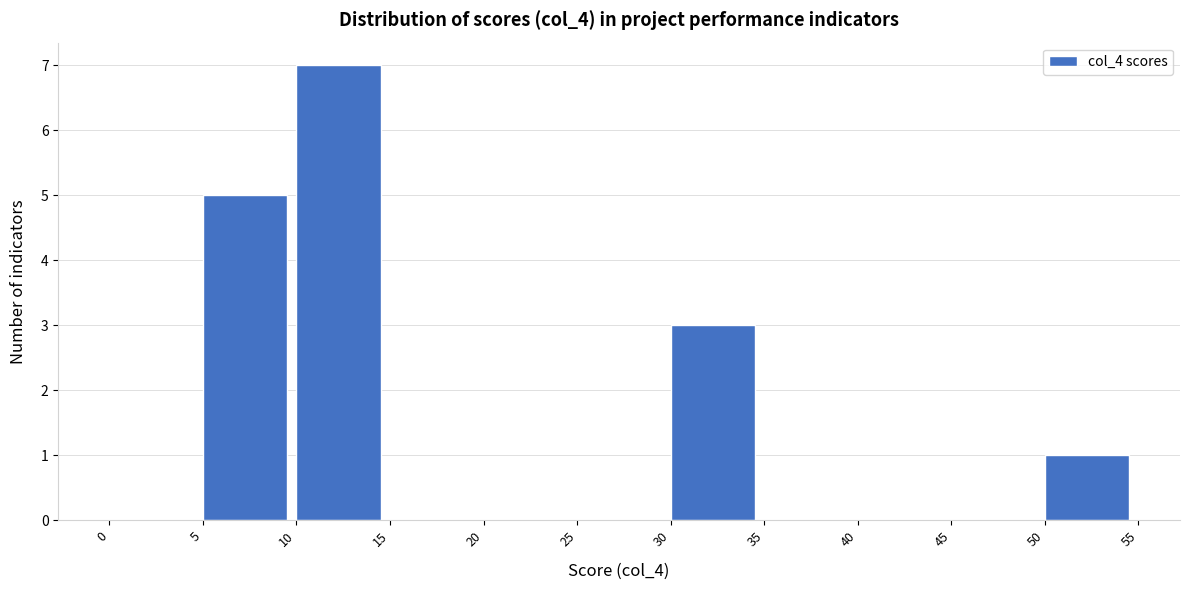

Reading left to right, transcribe this chart: for each bar, give the range it covers on the x-axis and its height. The values are not printed on the chart, so give them approximately, as read against the axis.

0 to 5: 0
5 to 10: 5
10 to 15: 7
15 to 20: 0
20 to 25: 0
25 to 30: 0
30 to 35: 3
35 to 40: 0
40 to 45: 0
45 to 50: 0
50 to 55: 1